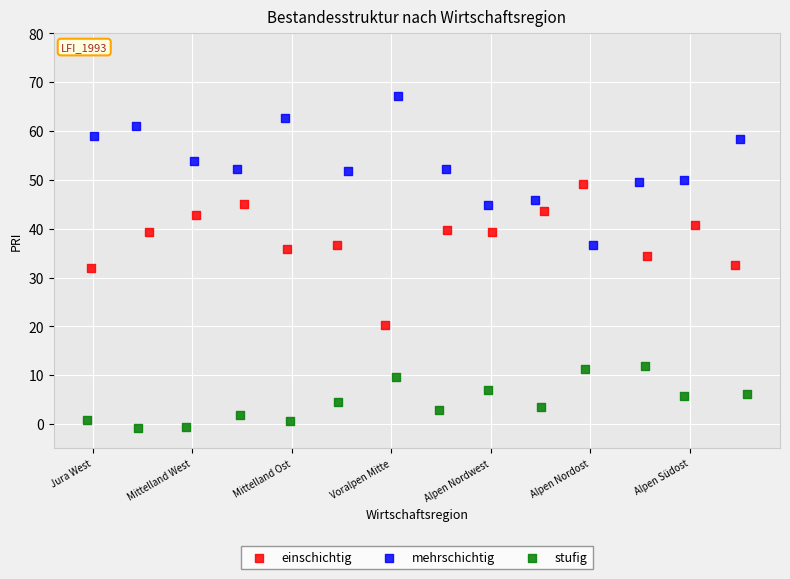

Which series reaches the minimum Y coordinate?

stufig